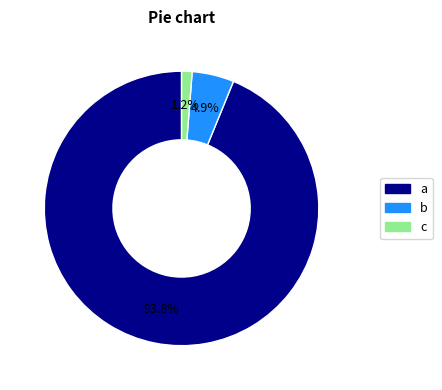

How many segments does this pie chart have?

3